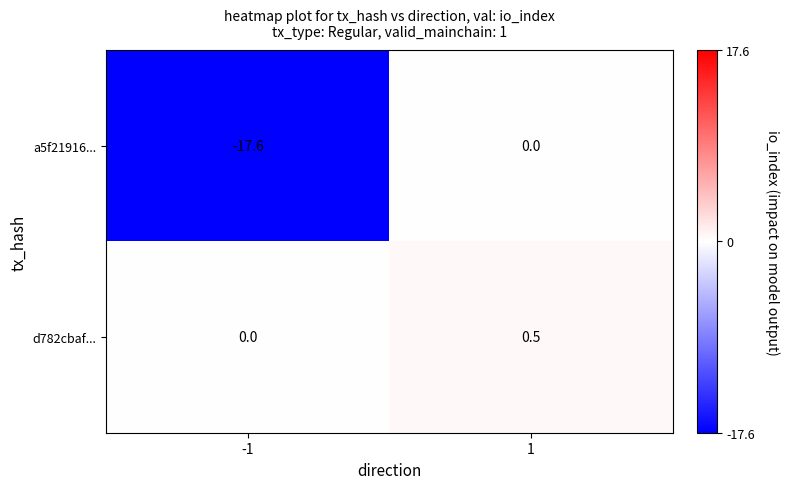

What is the difference between the maximum and minimum values in the a5f21916... series?

17.6